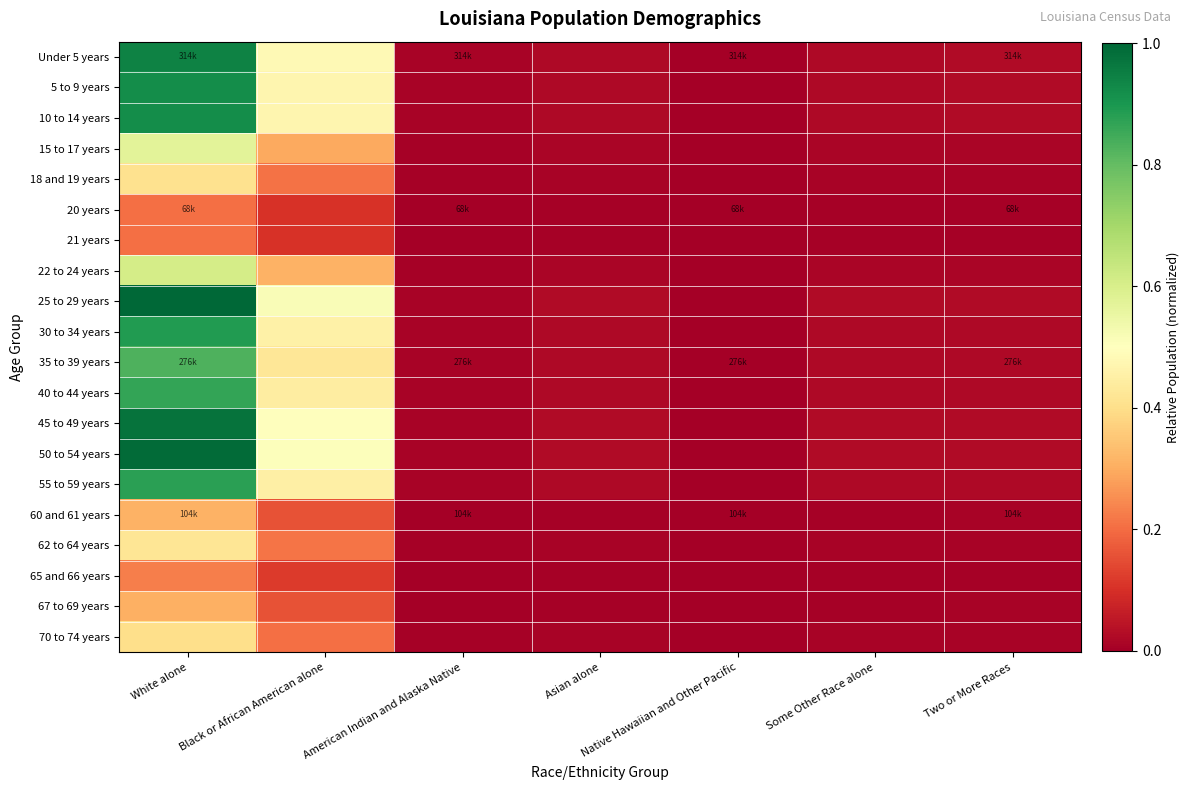

Reading left to right, what are all the values shown in this chart?

Under 5 years: White alone=0.9	Black or African American alone=0.5	American Indian and Alaska Native=0.0	Asian alone=0.0	Native Hawaiian and Other Pacific=0.0	Some Other Race alone=0.0	Two or More Races=0.0
5 to 9 years: White alone=0.9	Black or African American alone=0.5	American Indian and Alaska Native=0.0	Asian alone=0.0	Native Hawaiian and Other Pacific=0.0	Some Other Race alone=0.0	Two or More Races=0.0
10 to 14 years: White alone=0.9	Black or African American alone=0.5	American Indian and Alaska Native=0.0	Asian alone=0.0	Native Hawaiian and Other Pacific=0.0	Some Other Race alone=0.0	Two or More Races=0.0
15 to 17 years: White alone=0.6	Black or African American alone=0.3	American Indian and Alaska Native=0.0	Asian alone=0.0	Native Hawaiian and Other Pacific=0.0	Some Other Race alone=0.0	Two or More Races=0.0
18 and 19 years: White alone=0.4	Black or African American alone=0.2	American Indian and Alaska Native=0.0	Asian alone=0.0	Native Hawaiian and Other Pacific=0.0	Some Other Race alone=0.0	Two or More Races=0.0
20 years: White alone=0.2	Black or African American alone=0.1	American Indian and Alaska Native=0.0	Asian alone=0.0	Native Hawaiian and Other Pacific=0.0	Some Other Race alone=0.0	Two or More Races=0.0
21 years: White alone=0.2	Black or African American alone=0.1	American Indian and Alaska Native=0.0	Asian alone=0.0	Native Hawaiian and Other Pacific=0.0	Some Other Race alone=0.0	Two or More Races=0.0
22 to 24 years: White alone=0.6	Black or African American alone=0.3	American Indian and Alaska Native=0.0	Asian alone=0.0	Native Hawaiian and Other Pacific=0.0	Some Other Race alone=0.0	Two or More Races=0.0
25 to 29 years: White alone=1.0	Black or African American alone=0.5	American Indian and Alaska Native=0.0	Asian alone=0.0	Native Hawaiian and Other Pacific=0.0	Some Other Race alone=0.0	Two or More Races=0.0
30 to 34 years: White alone=0.9	Black or African American alone=0.5	American Indian and Alaska Native=0.0	Asian alone=0.0	Native Hawaiian and Other Pacific=0.0	Some Other Race alone=0.0	Two or More Races=0.0
35 to 39 years: White alone=0.8	Black or African American alone=0.4	American Indian and Alaska Native=0.0	Asian alone=0.0	Native Hawaiian and Other Pacific=0.0	Some Other Race alone=0.0	Two or More Races=0.0
40 to 44 years: White alone=0.9	Black or African American alone=0.4	American Indian and Alaska Native=0.0	Asian alone=0.0	Native Hawaiian and Other Pacific=0.0	Some Other Race alone=0.0	Two or More Races=0.0
45 to 49 years: White alone=1.0	Black or African American alone=0.5	American Indian and Alaska Native=0.0	Asian alone=0.0	Native Hawaiian and Other Pacific=0.0	Some Other Race alone=0.0	Two or More Races=0.0
50 to 54 years: White alone=1.0	Black or African American alone=0.5	American Indian and Alaska Native=0.0	Asian alone=0.0	Native Hawaiian and Other Pacific=0.0	Some Other Race alone=0.0	Two or More Races=0.0
55 to 59 years: White alone=0.9	Black or African American alone=0.5	American Indian and Alaska Native=0.0	Asian alone=0.0	Native Hawaiian and Other Pacific=0.0	Some Other Race alone=0.0	Two or More Races=0.0
60 and 61 years: White alone=0.3	Black or African American alone=0.2	American Indian and Alaska Native=0.0	Asian alone=0.0	Native Hawaiian and Other Pacific=0.0	Some Other Race alone=0.0	Two or More Races=0.0
62 to 64 years: White alone=0.4	Black or African American alone=0.2	American Indian and Alaska Native=0.0	Asian alone=0.0	Native Hawaiian and Other Pacific=0.0	Some Other Race alone=0.0	Two or More Races=0.0
65 and 66 years: White alone=0.2	Black or African American alone=0.1	American Indian and Alaska Native=0.0	Asian alone=0.0	Native Hawaiian and Other Pacific=0.0	Some Other Race alone=0.0	Two or More Races=0.0
67 to 69 years: White alone=0.3	Black or African American alone=0.2	American Indian and Alaska Native=0.0	Asian alone=0.0	Native Hawaiian and Other Pacific=0.0	Some Other Race alone=0.0	Two or More Races=0.0
70 to 74 years: White alone=0.4	Black or African American alone=0.2	American Indian and Alaska Native=0.0	Asian alone=0.0	Native Hawaiian and Other Pacific=0.0	Some Other Race alone=0.0	Two or More Races=0.0